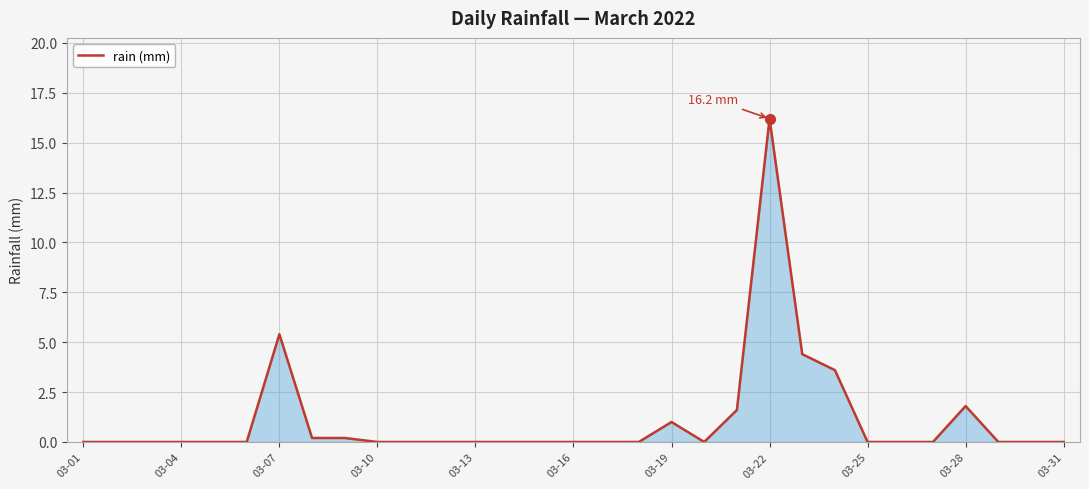

Does the chart have visible grid lines?

Yes